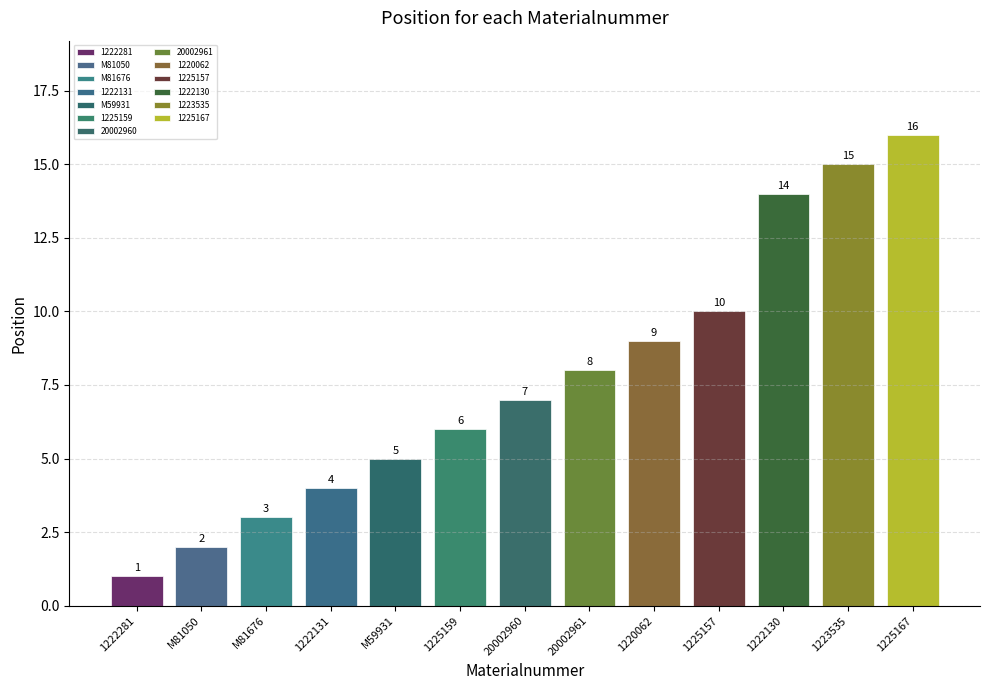

What is the difference between the maximum and minimum values?

15